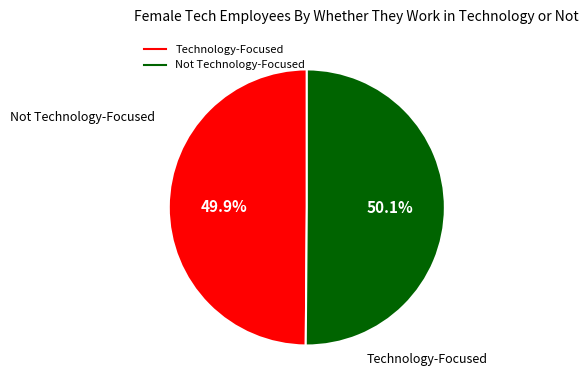

Is there a majority slice in this chart?

Yes